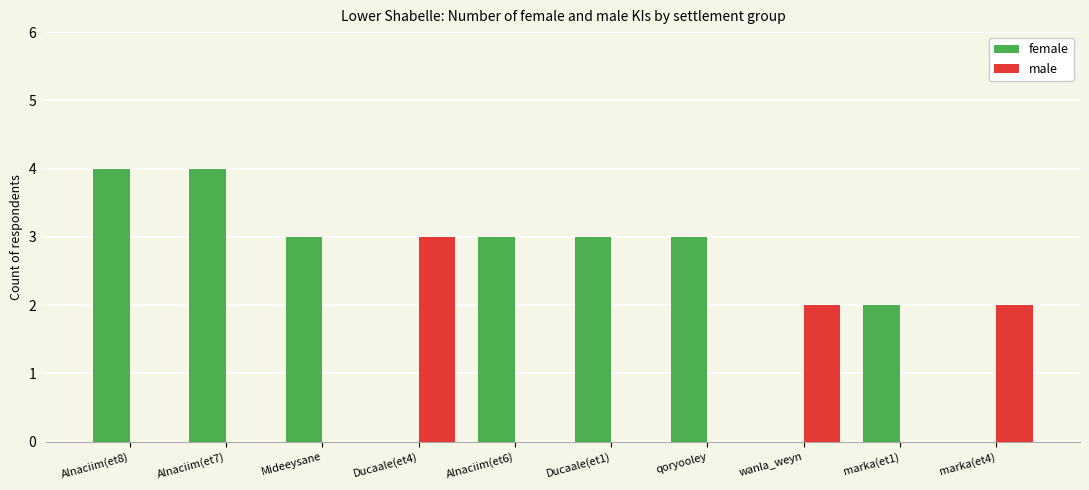

True or false: male has a value of 3 at Ducaale(et4).

True